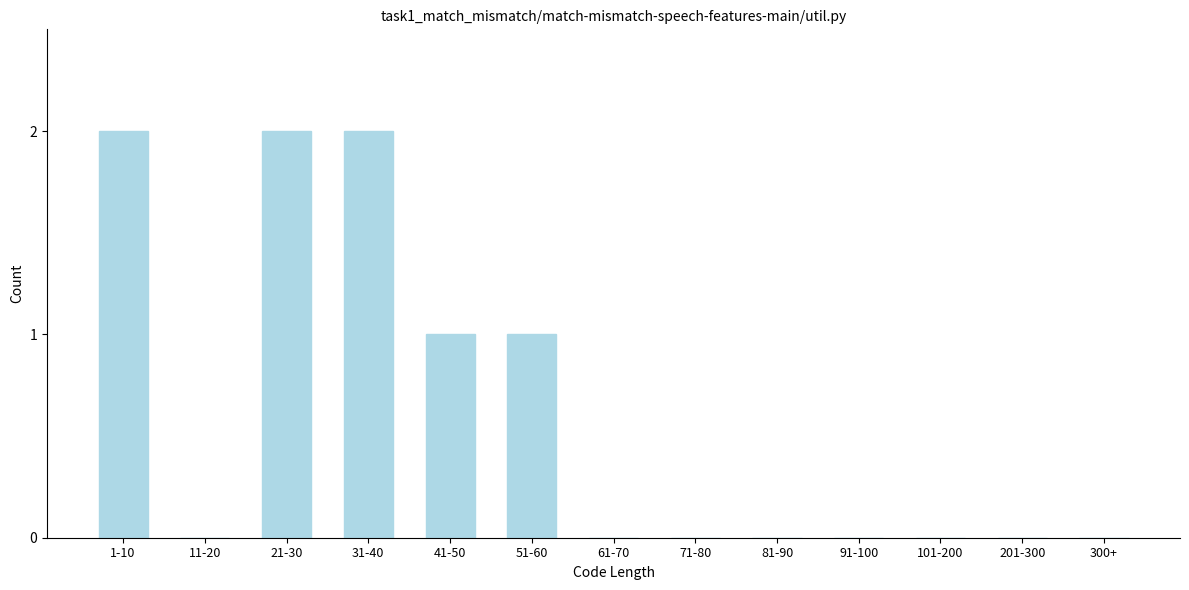

Reading left to right, transcribe all the data shown in this chart.

1-10=2	11-20=0	21-30=2	31-40=2	41-50=1	51-60=1	61-70=0	71-80=0	81-90=0	91-100=0	101-200=0	201-300=0	300+=0